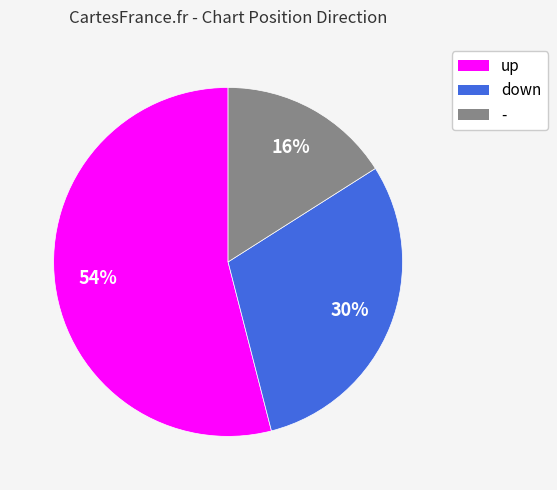

To the nearest percent, what percentage of the pie is down?

30%